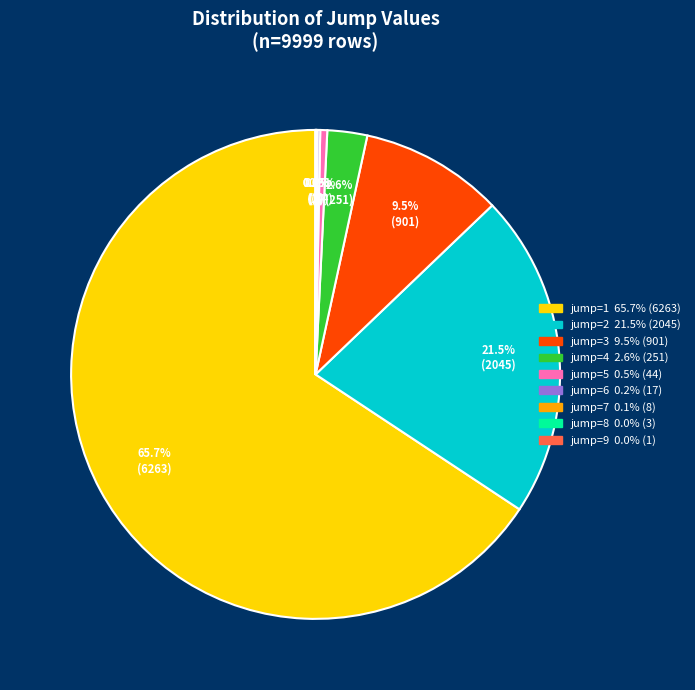

Is there any slice that represents more than half of the pie?

Yes